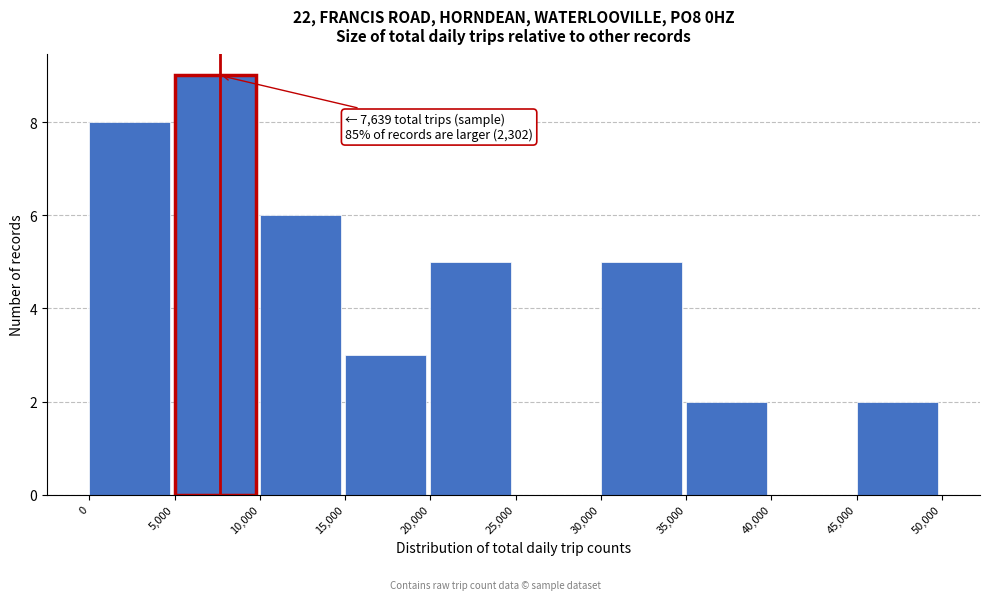

Over which range of the x-axis is the bar tallest?

5,000 to 10,000